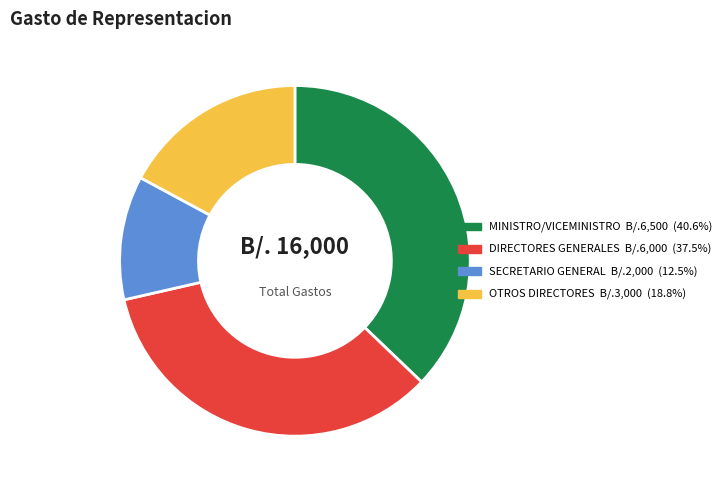

Is there any slice that represents more than half of the pie?

No